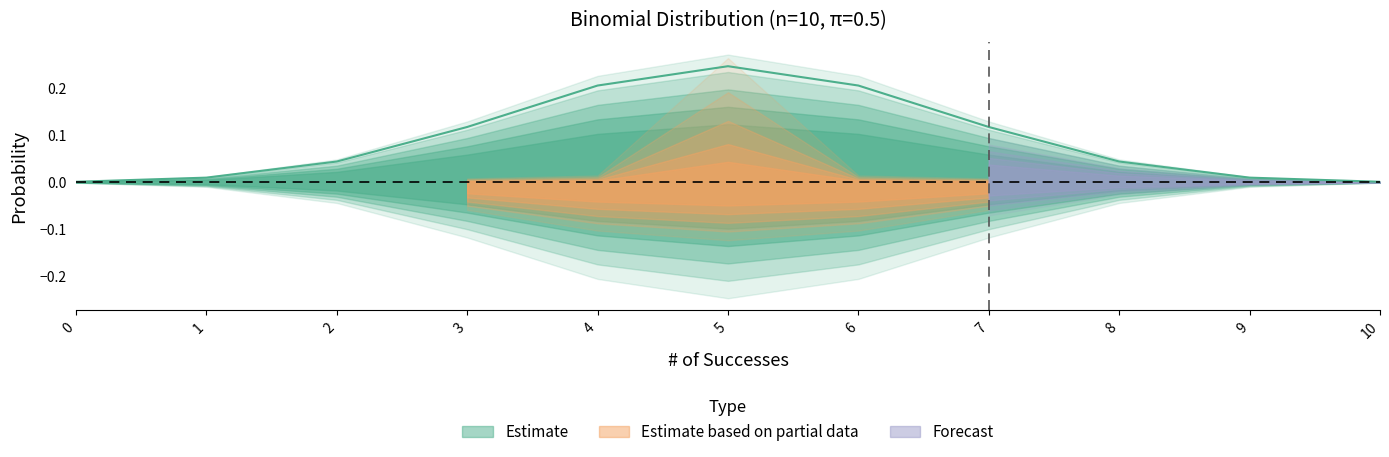

Rank the categories by value from highest to lowest.

5, 4, 6, 3, 7, 2, 8, 1, 9, 0, 10